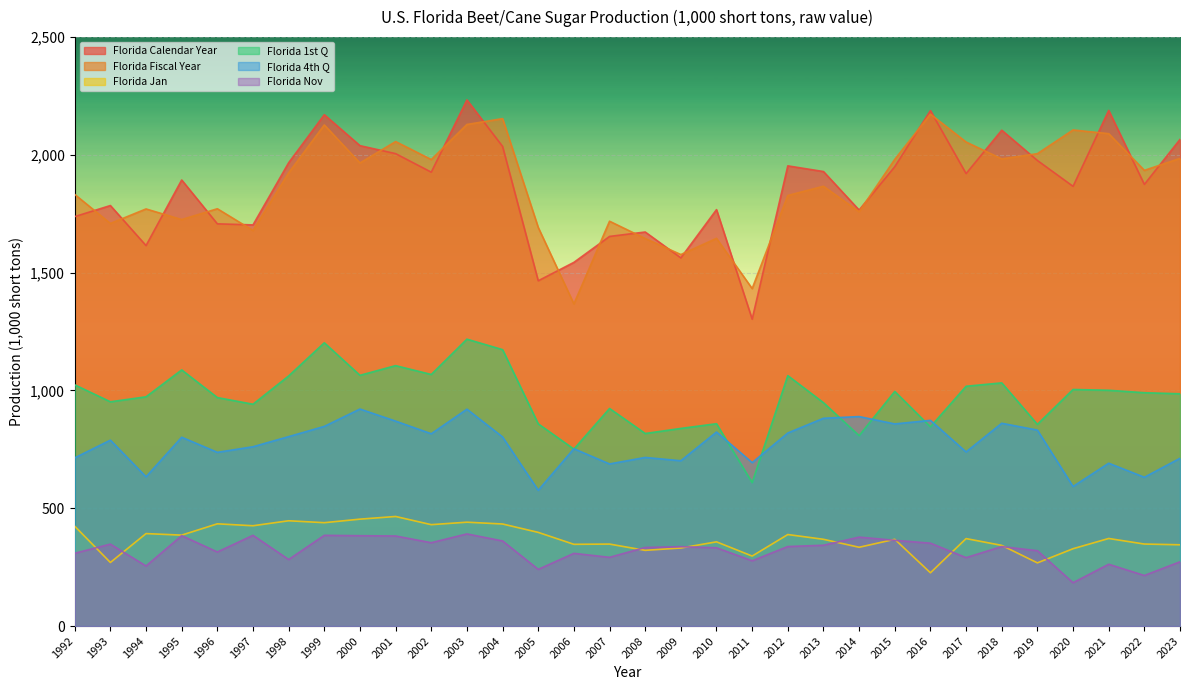

What is the value of the Florida 1st Q point at the 26th from the left?

1017.9